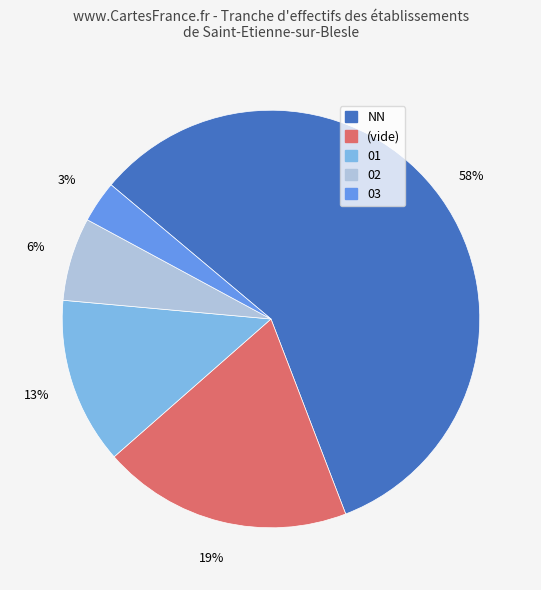

Count the number of slices in the pie.

5